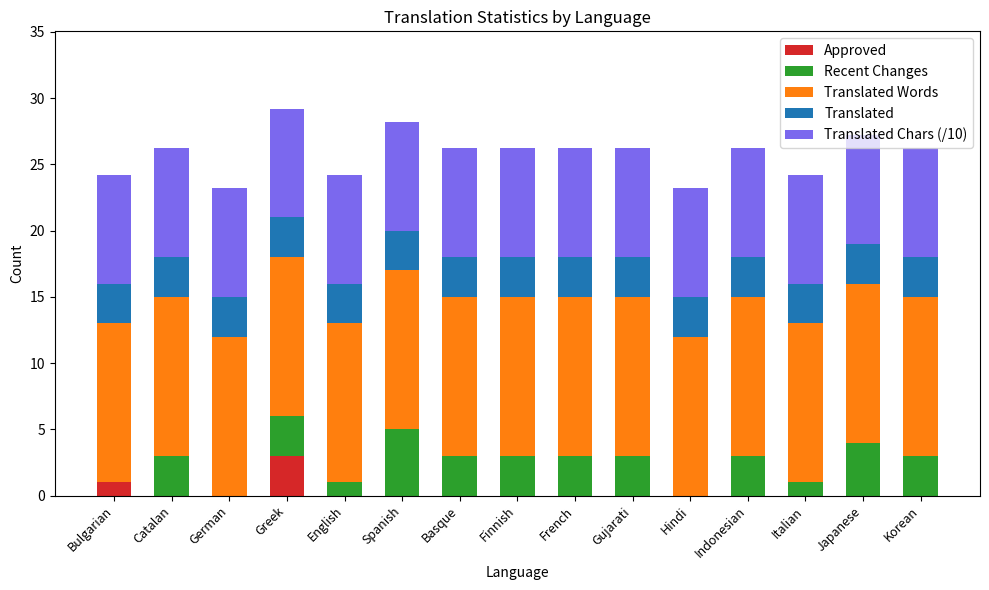

The value of Approved at French is 0.0. True or false?

True